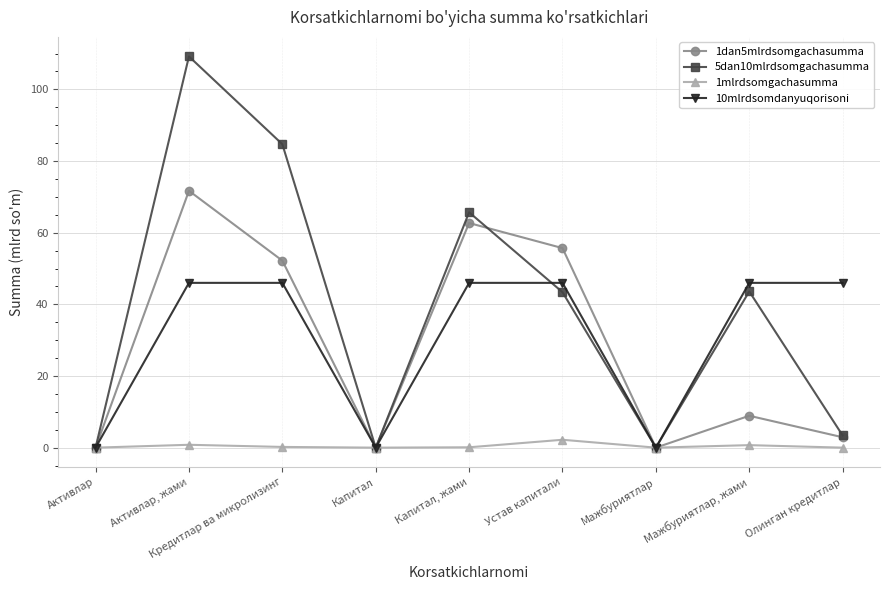

Which series ends up on top after the final intersection of 10mlrdsomdanyuqorisoni and 5dan10mlrdsomgachasumma?

10mlrdsomdanyuqorisoni